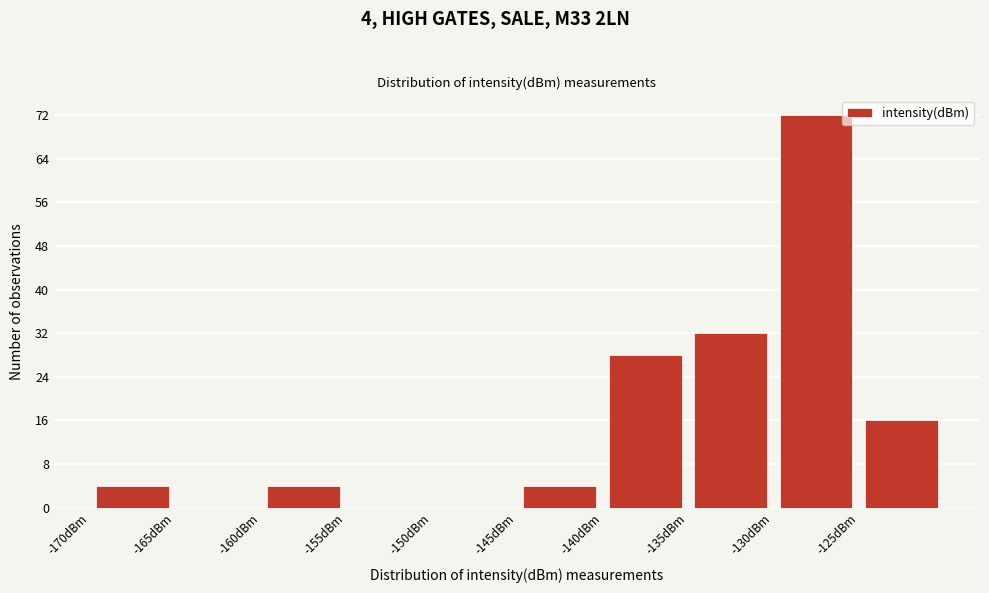

Which range on the x-axis has the tallest bar?

-130 to -125